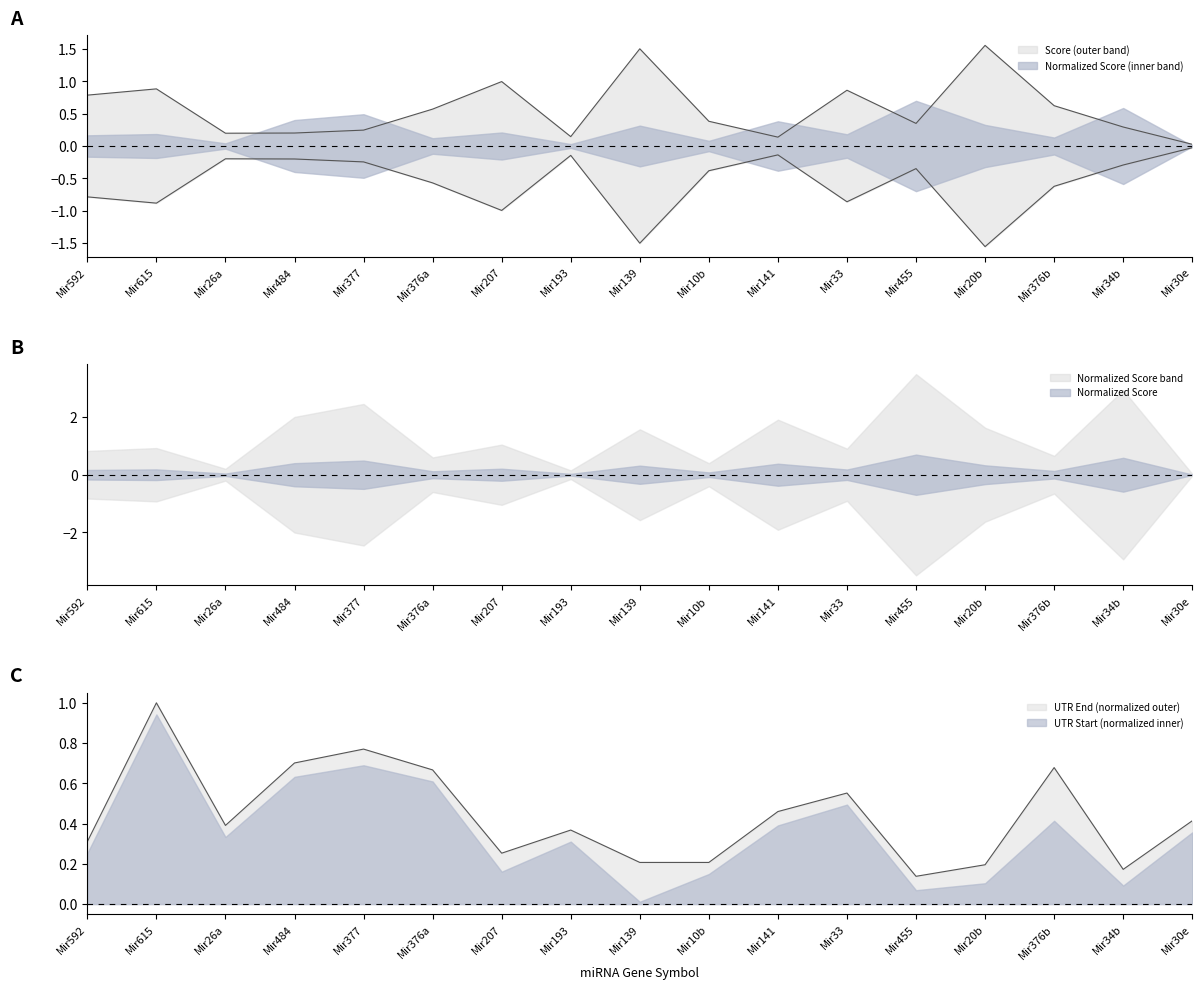

What is the label of the 7th point from the left?

Mir207